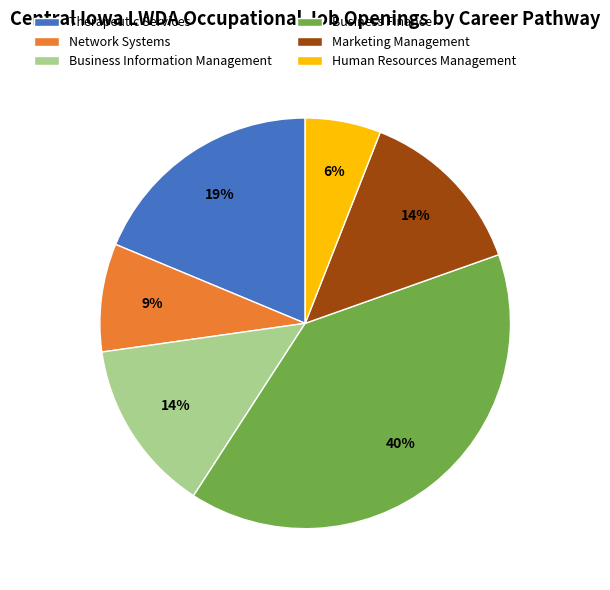

Approximately how many times larger is the value at Business Finance compared to Therapeutic Services?

2.1